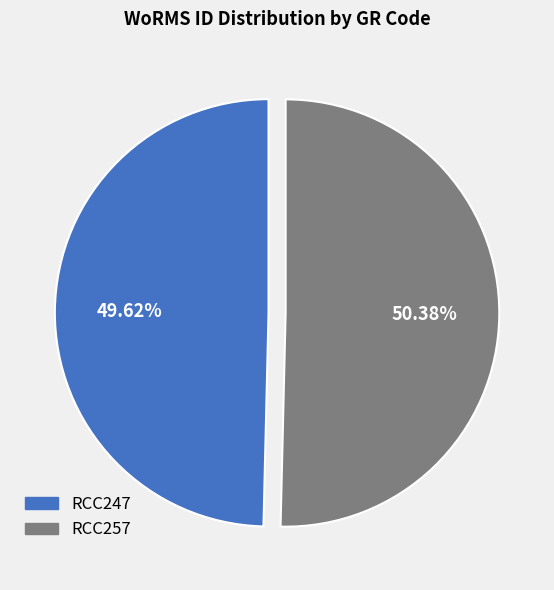

To the nearest percent, what is the combined percentage of RCC247 and RCC257?

100%